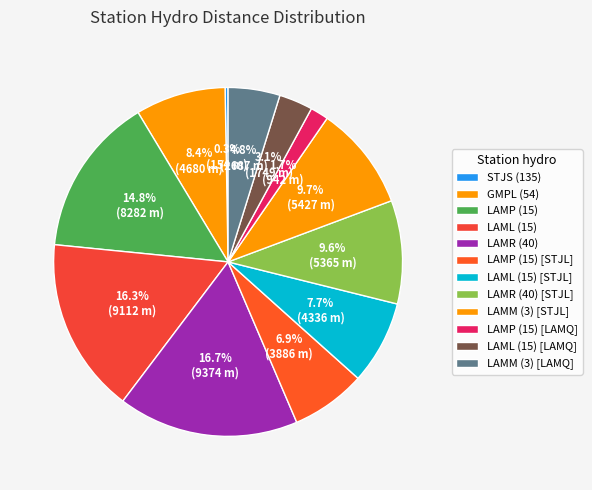

Between LAMM (3) [STJL] and LAML (15) [STJL], which is larger?

LAMM (3) [STJL]